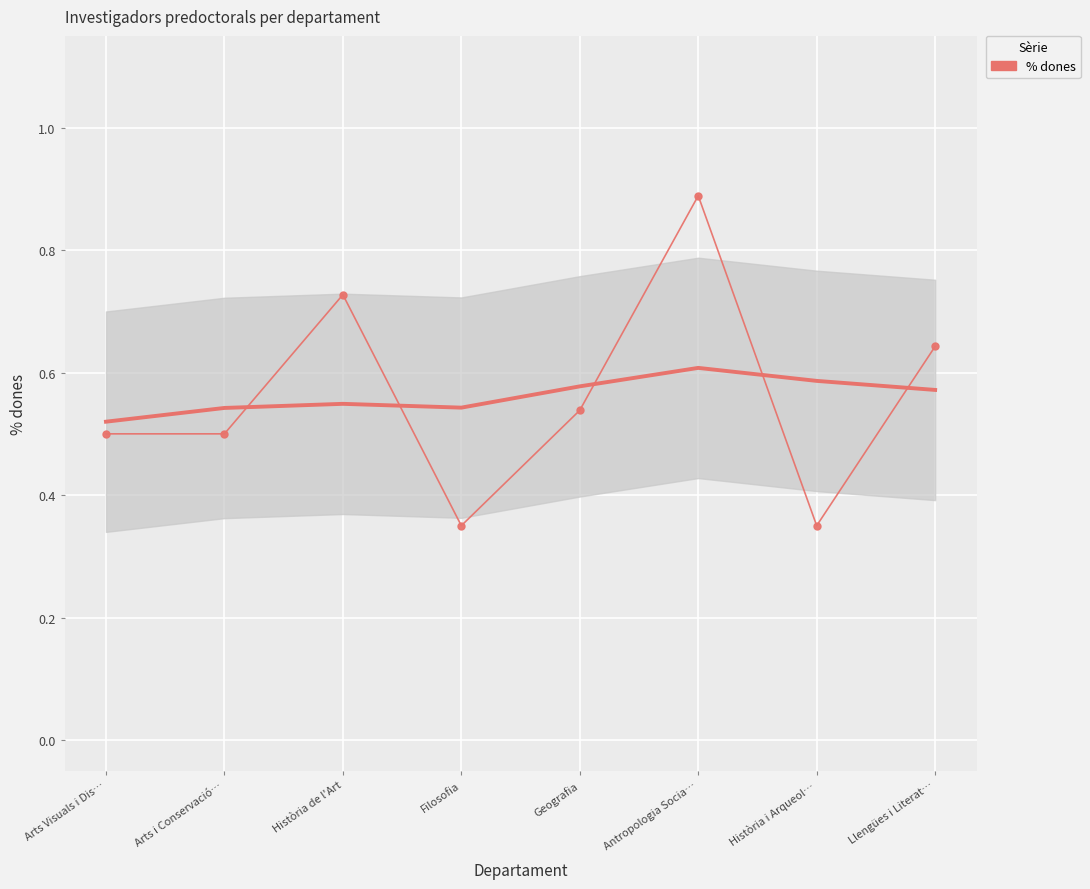

At which label is the value closest to 0?

Filosofia